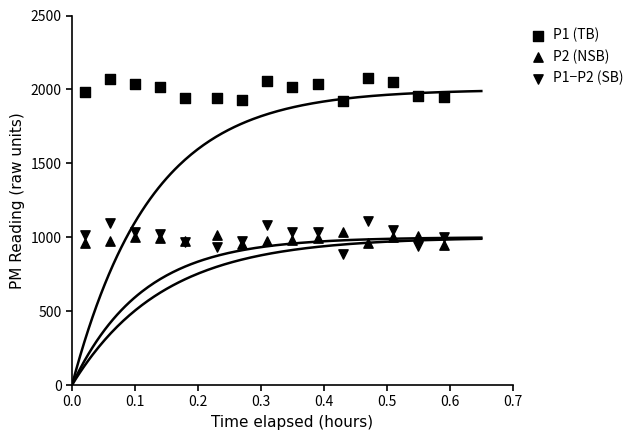

Which series has the widest spread of Y values?

P1−P2 (SB)